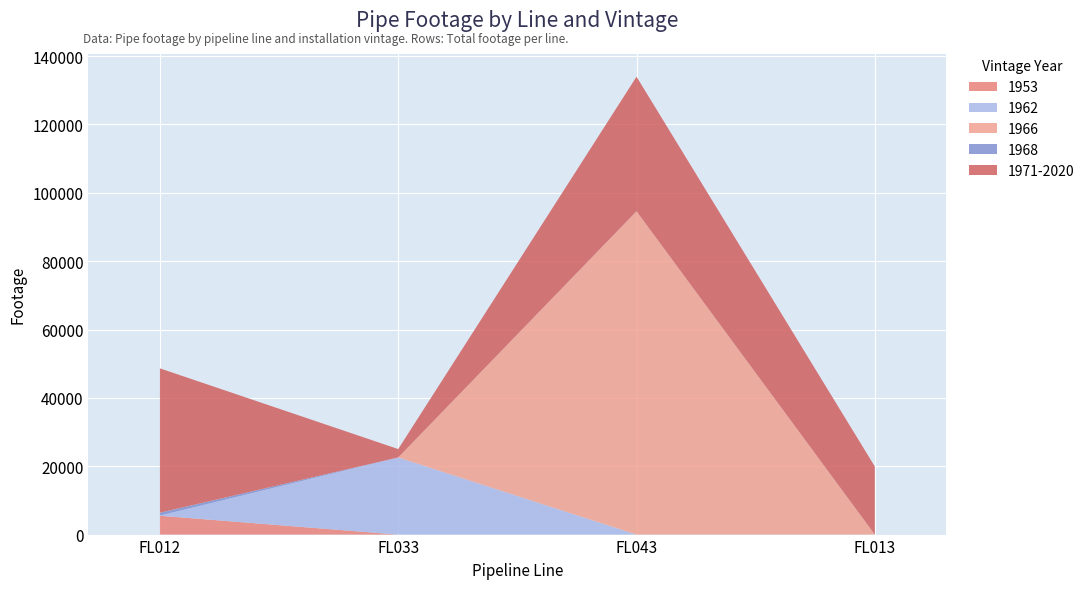

Reading left to right, extract all data points from this chart.

1953: FL012=5514.1	FL033=0.0	FL043=0.0	FL013=0.0
1962: FL012=47.0	FL033=22569.0	FL043=0.0	FL013=0.0
1966: FL012=0.0	FL033=0.0	FL043=94602.0	FL013=0.0
1968: FL012=838.0	FL033=0.0	FL043=0.0	FL013=0.0
1971-2020: FL012=42239.0	FL033=2456.0	FL043=39382.0	FL013=19922.0